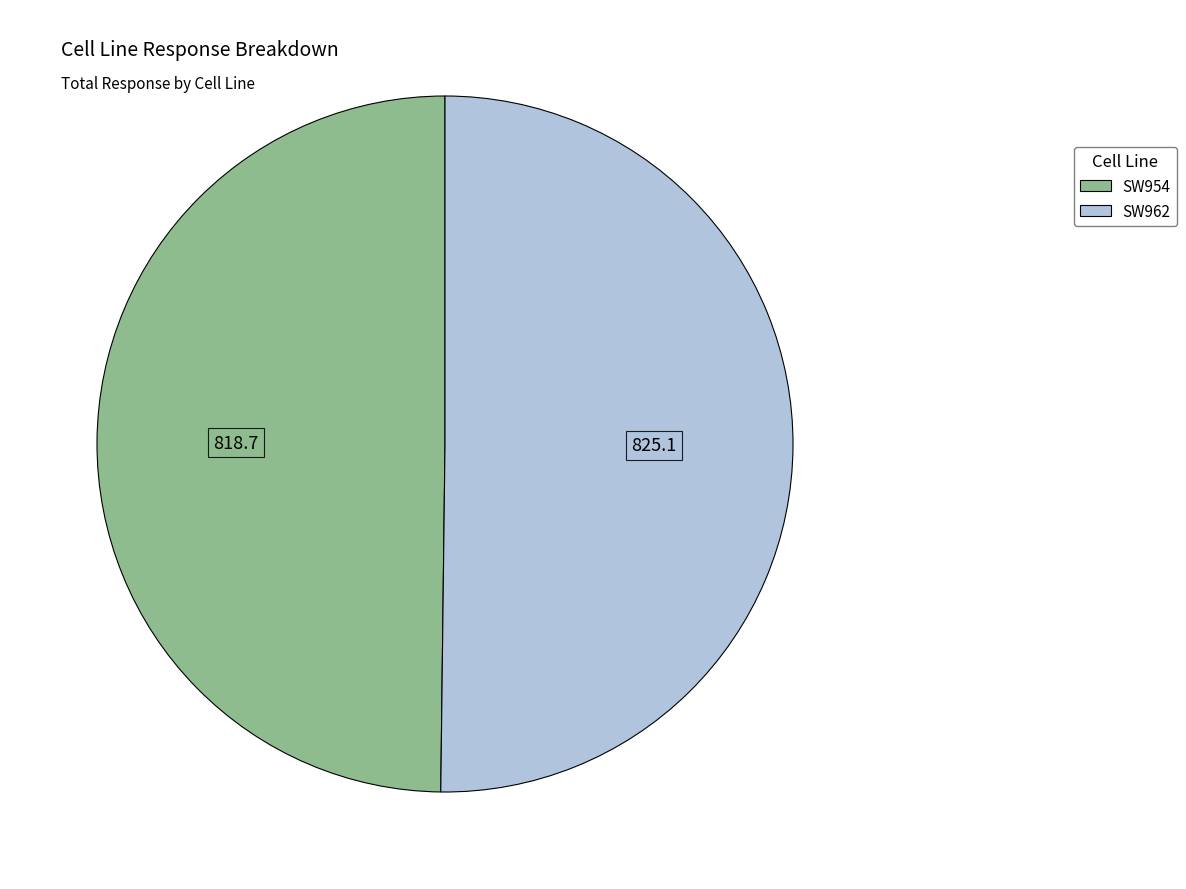

Combined, do SW954 and SW962 account for over 50%?

Yes